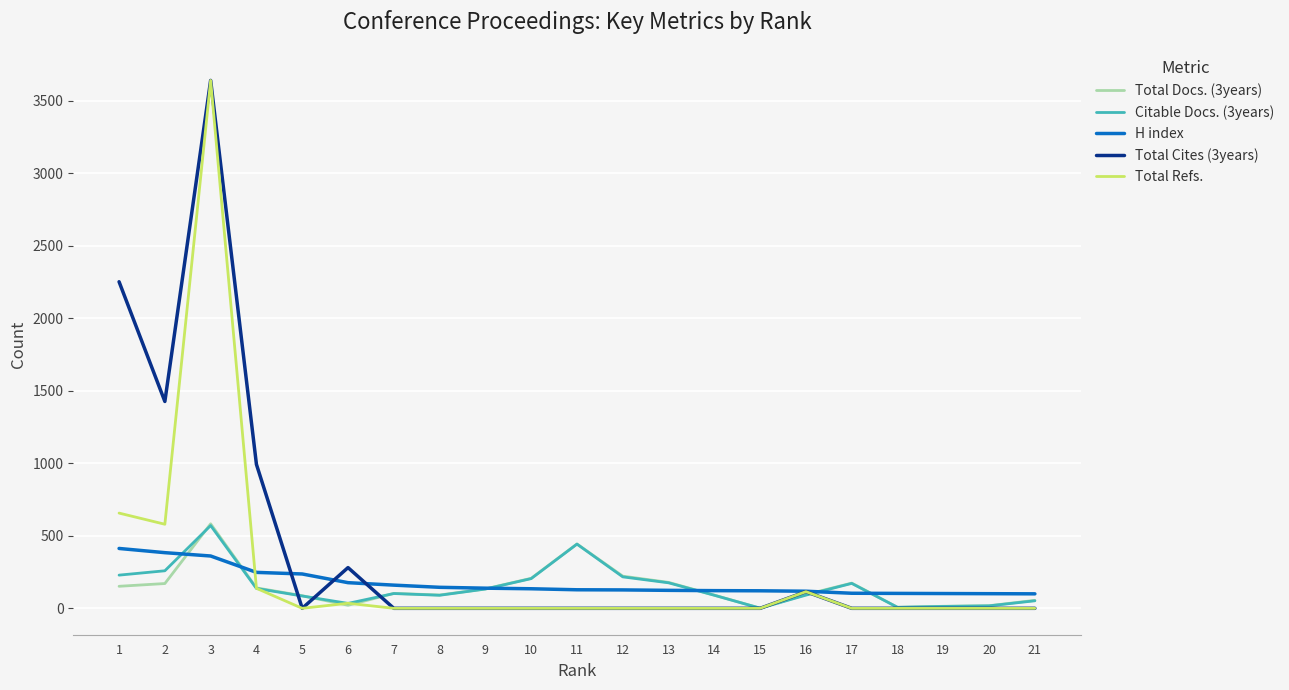

The value of Total Refs. at 9 is 1793. True or false?

False